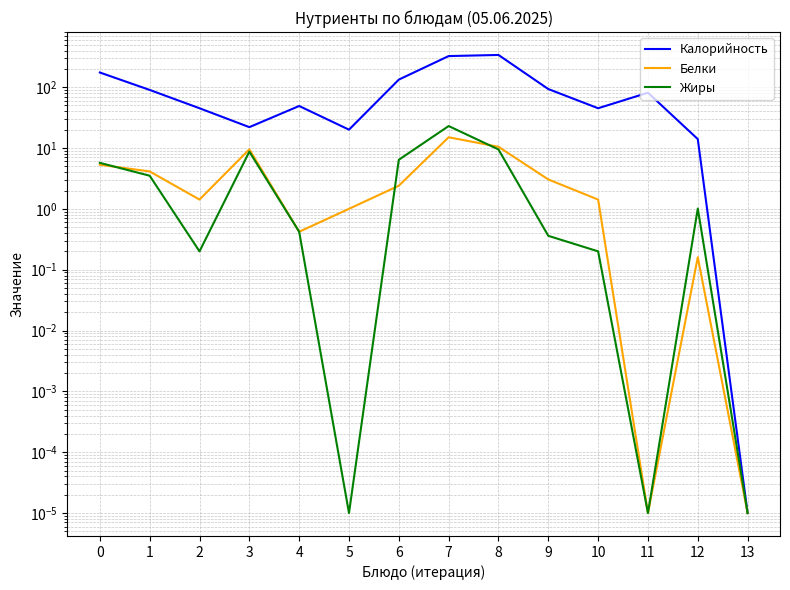

Which label corresponds to the largest value in the chart?

8